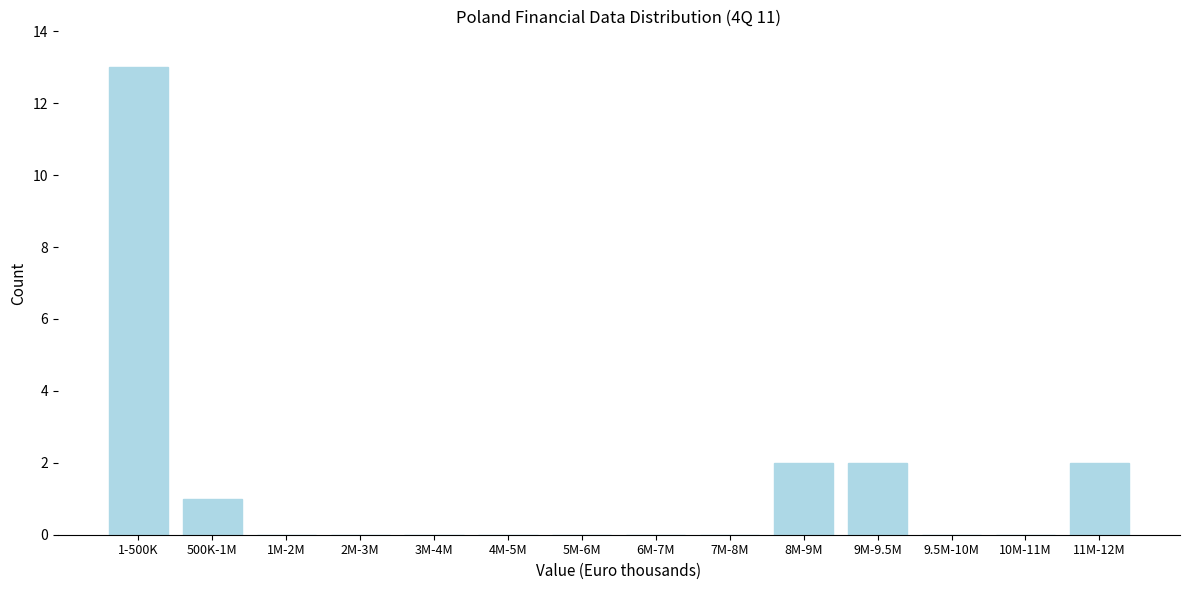

Reading left to right, transcribe all the data shown in this chart.

1-500K=13	500K-1M=1	1M-2M=0	2M-3M=0	3M-4M=0	4M-5M=0	5M-6M=0	6M-7M=0	7M-8M=0	8M-9M=2	9M-9.5M=2	9.5M-10M=0	10M-11M=0	11M-12M=2